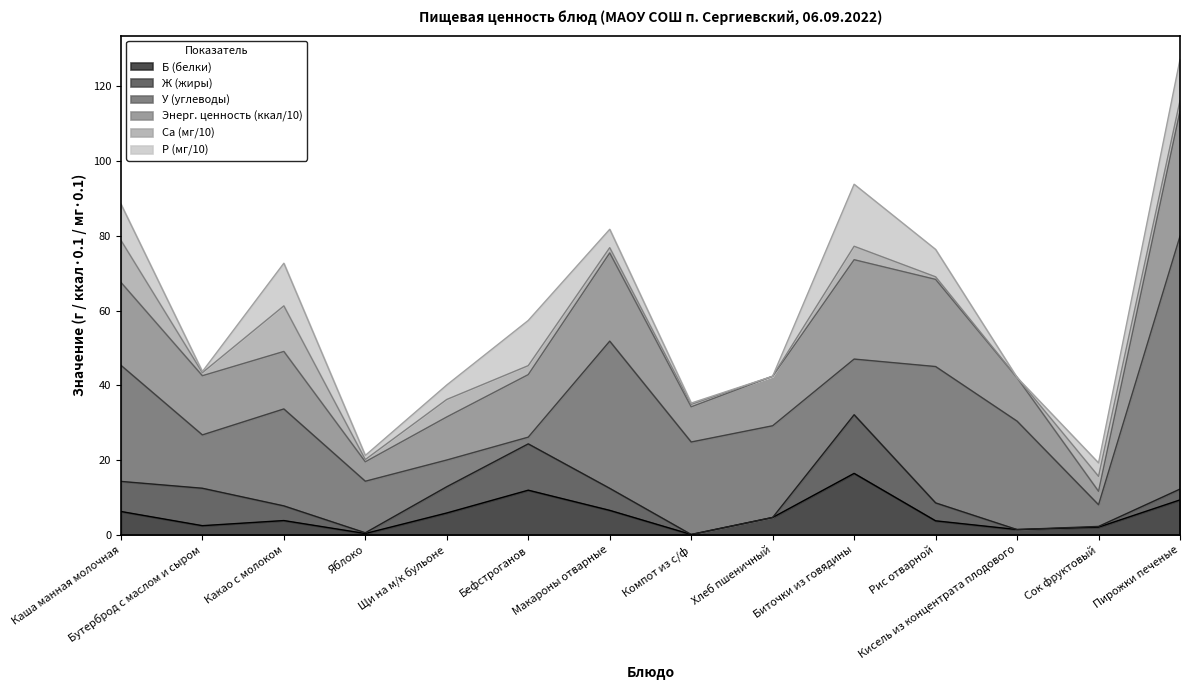

What is the value of the Ж (жиры) point at the 6th from the left?

12.4